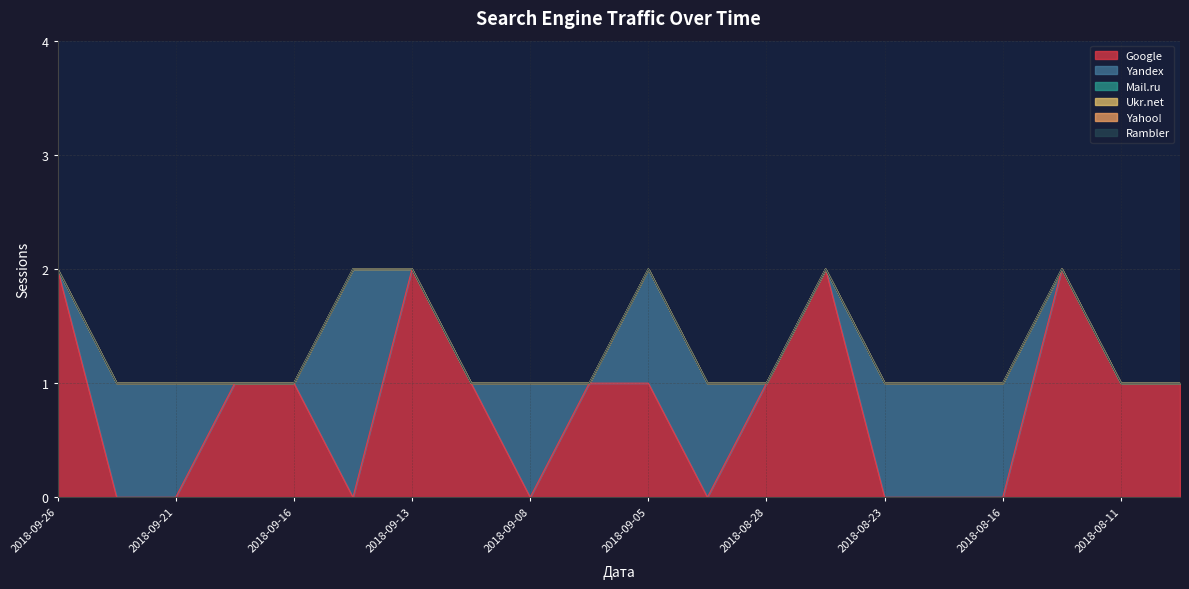

What is the greatest value displayed?

2